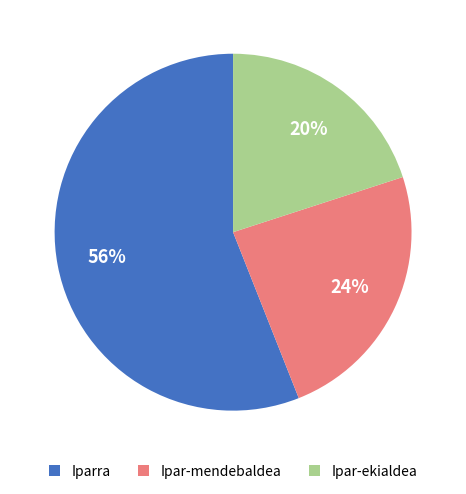

Is Ipar-ekialdea the majority of the pie?

No